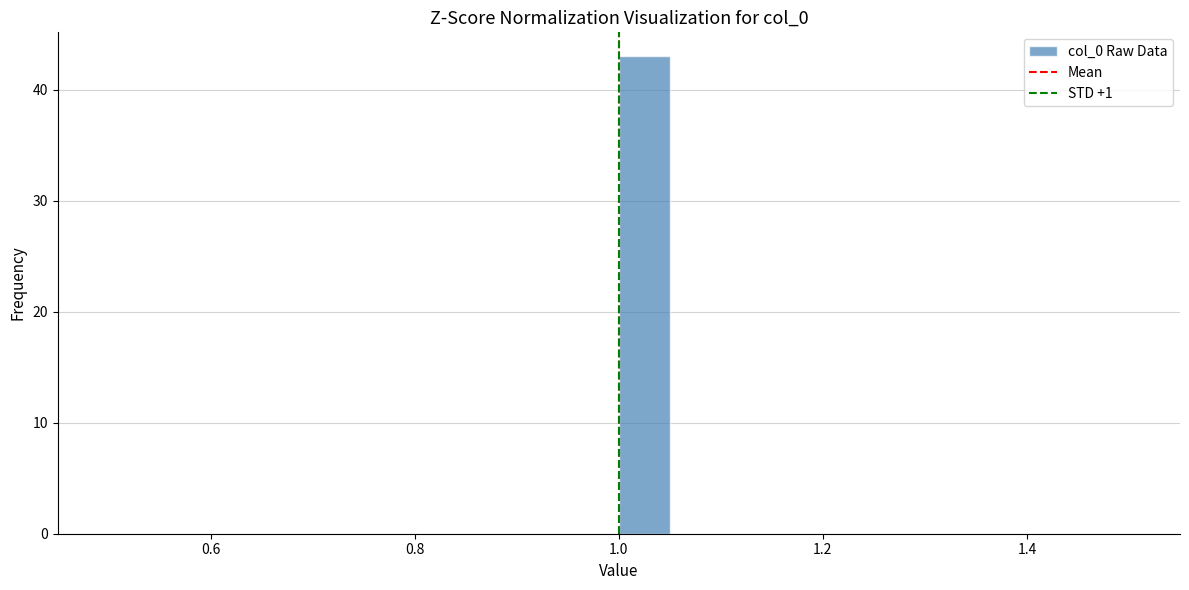

Around what value on the x-axis is the tallest bar? Give the approximate position of its centre, as read against the axis.

1.02